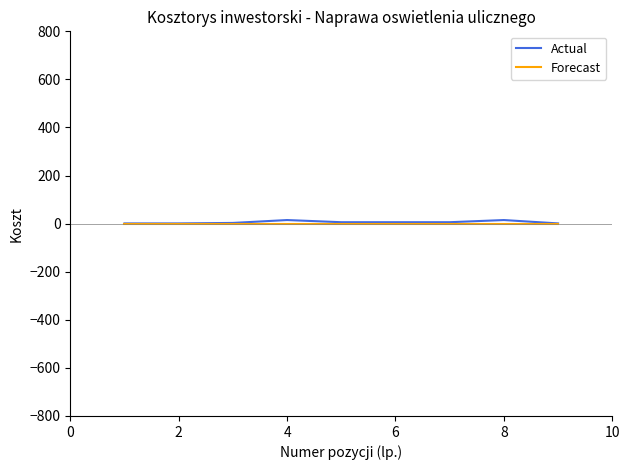

Rank the series by their maximum value, from highest to lowest.

Actual, Forecast